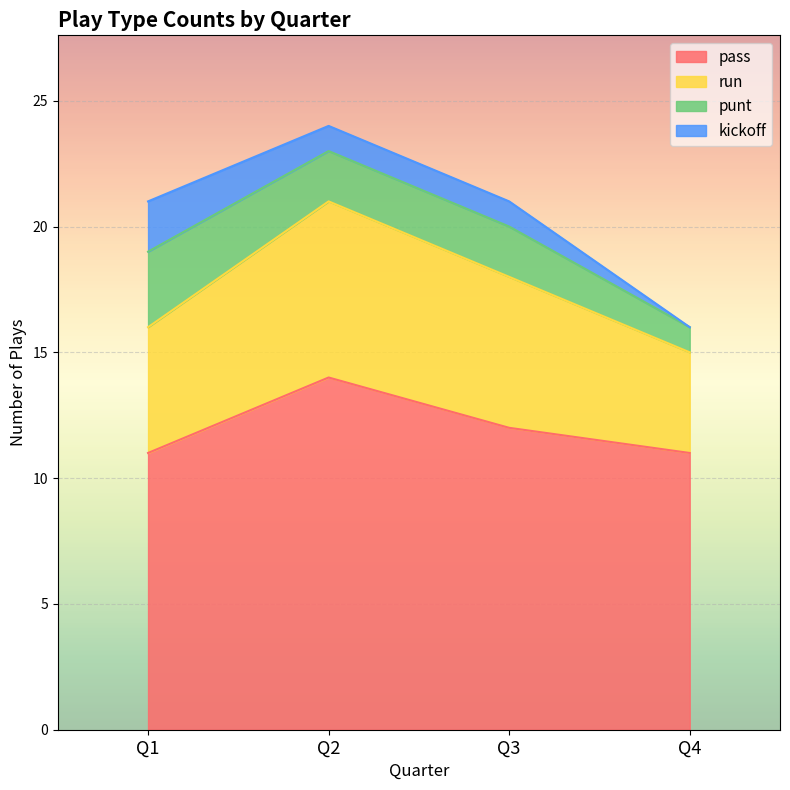

True or false: run has more than 1 points higher than both neighbors.

False